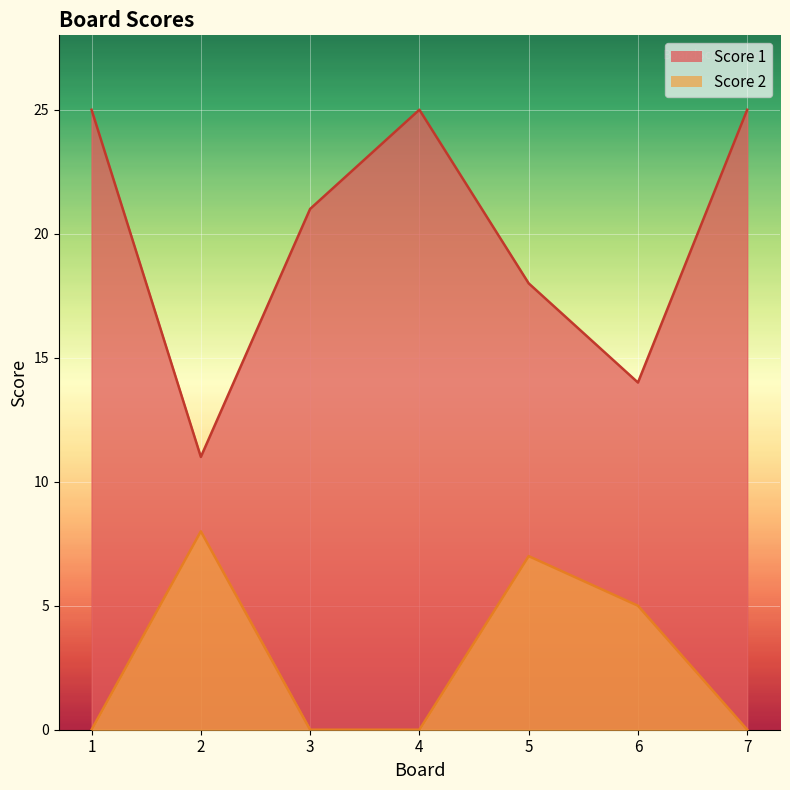

What is the difference between the maximum and minimum values in the Score 2 series?

8